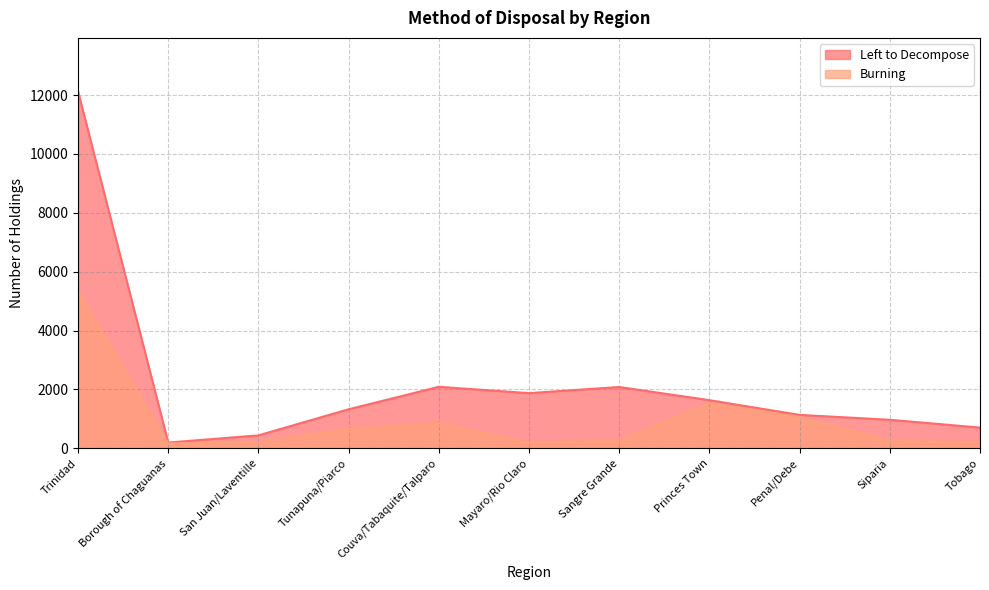

What is the maximum value for Burning?

5332